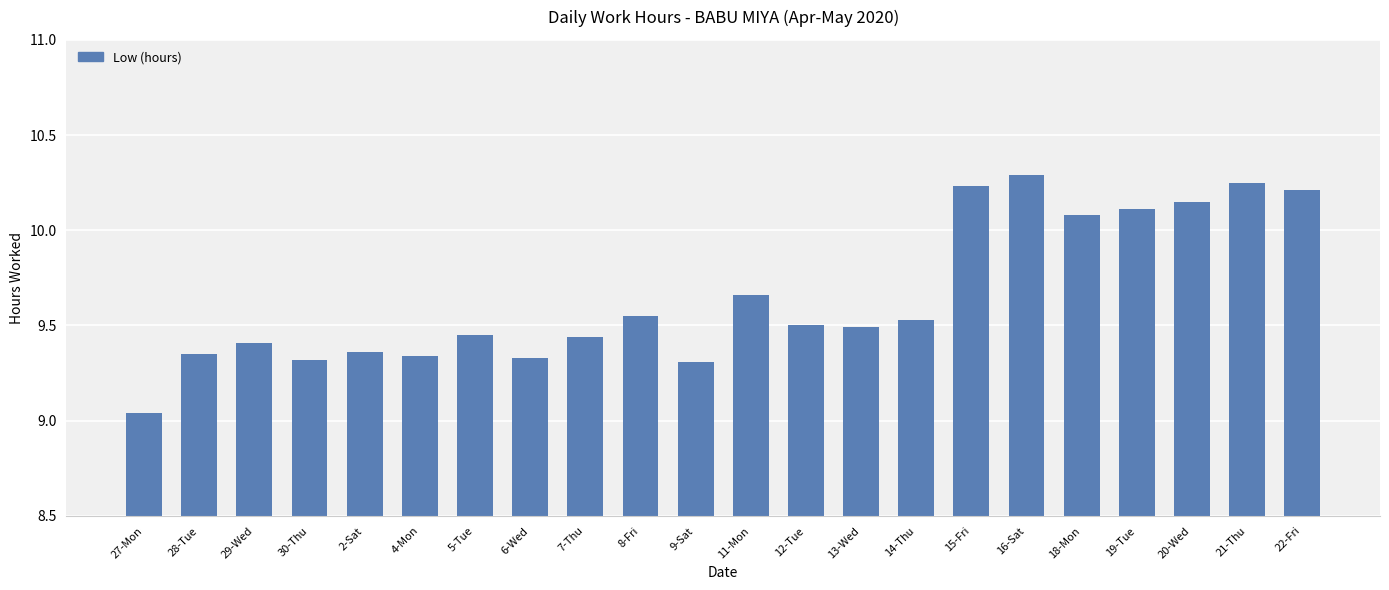

What is the maximum value shown in the chart?

10.3